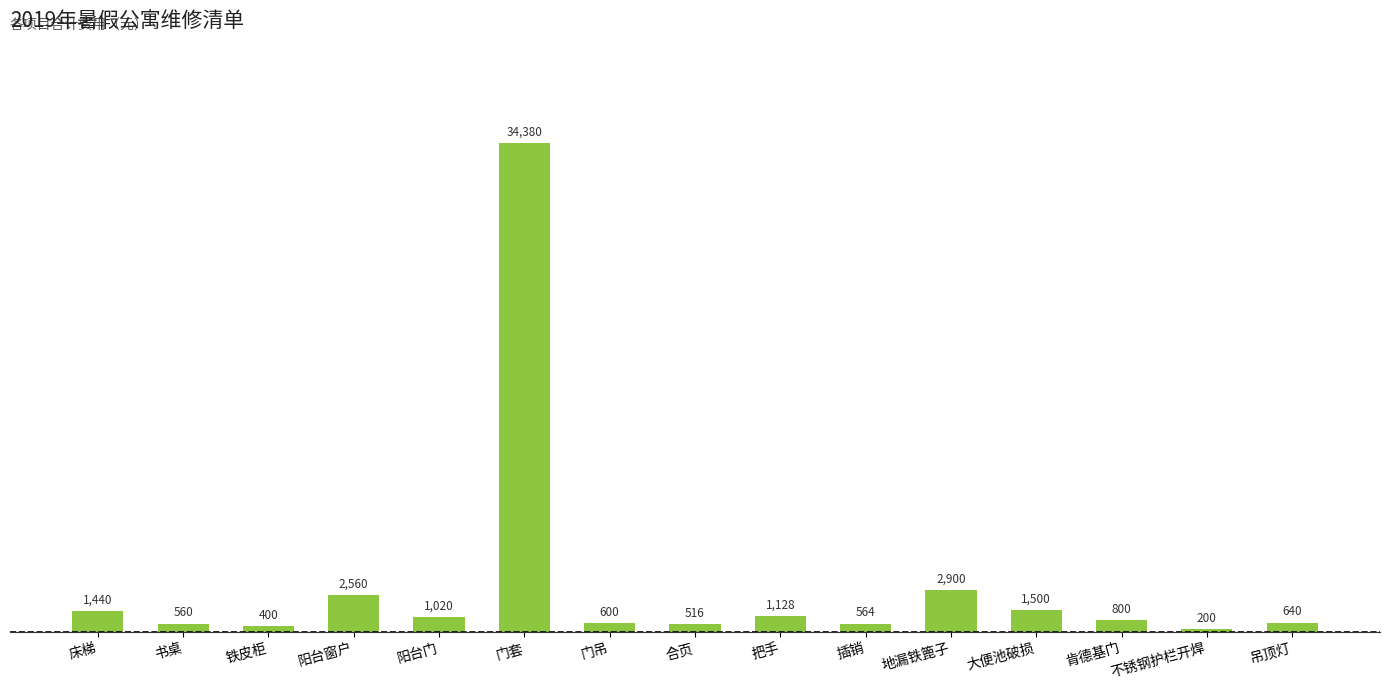

Rank the categories by value from highest to lowest.

门套, 地漏铁篦子, 阳台窗户, 大便池破损, 床梯, 把手, 阳台门, 肯德基门, 吊顶灯, 门吊, 插销, 书桌, 合页, 铁皮柜, 不锈钢护栏开焊